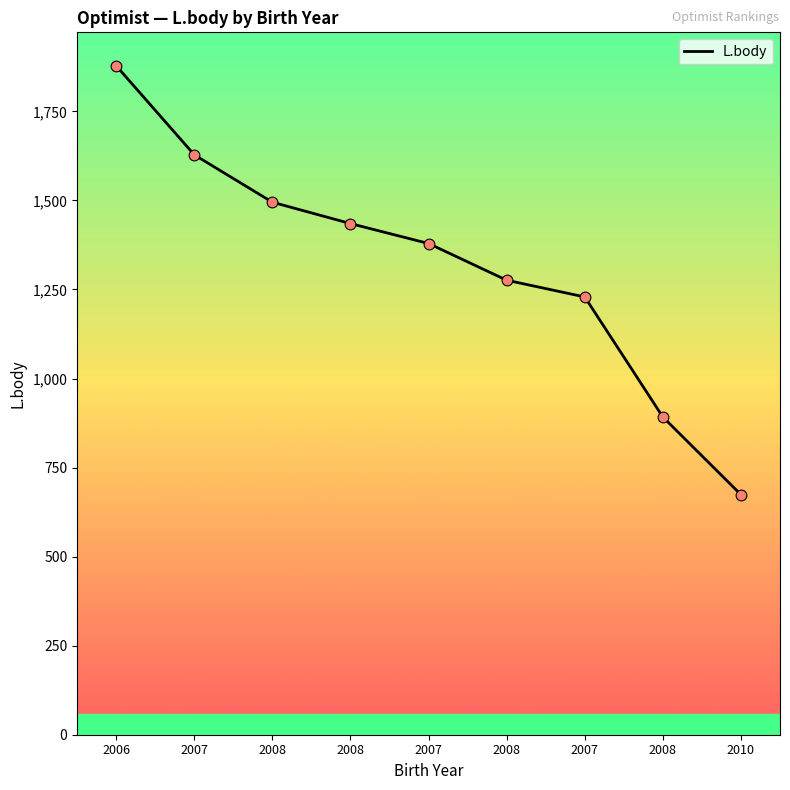

How many lines are shown in the chart?

1